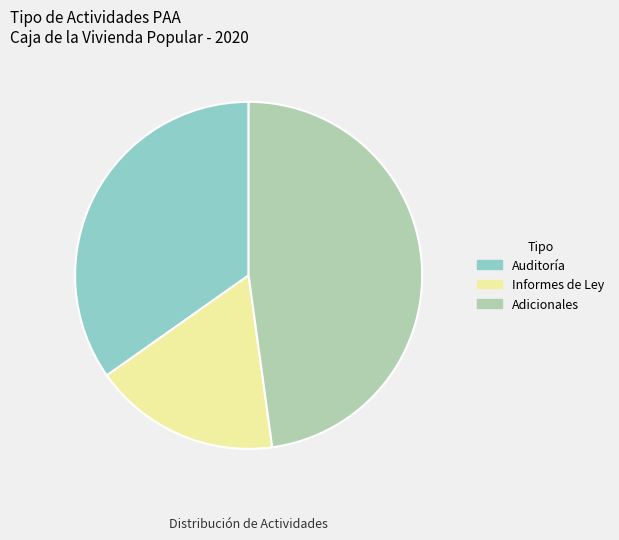

Approximately how many times larger is the value at Adicionales compared to Auditoría?

1.4